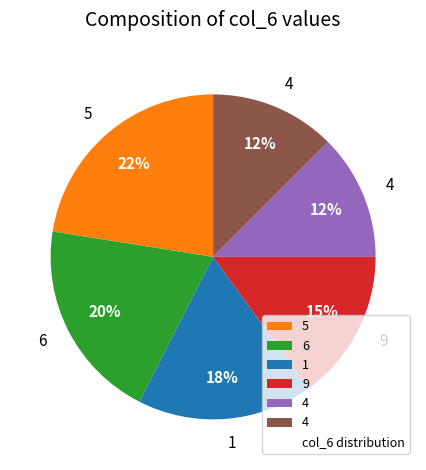

Is there any slice that represents more than half of the pie?

No